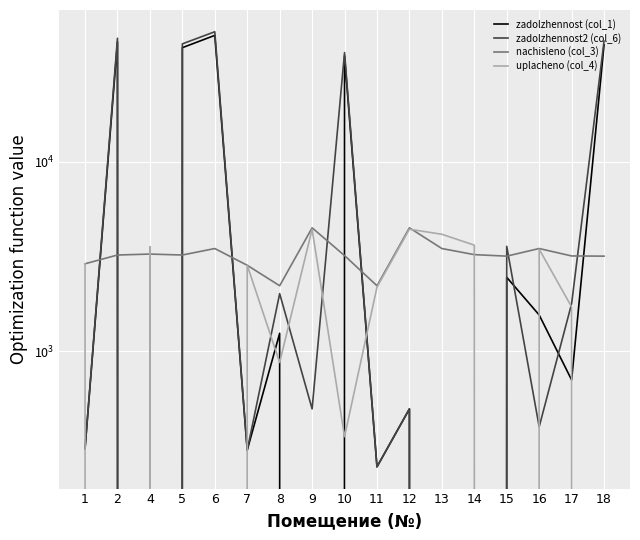

Which series has the widest spread of values?

zadolzhennost2 (col_6)